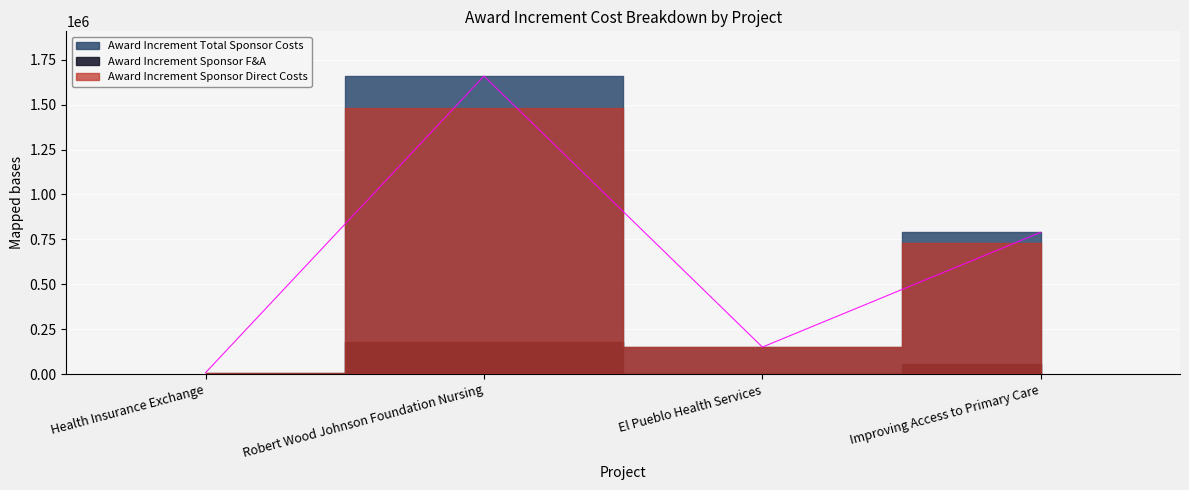

How many data points in Award Increment Sponsor Direct Costs are less than 731164?

2